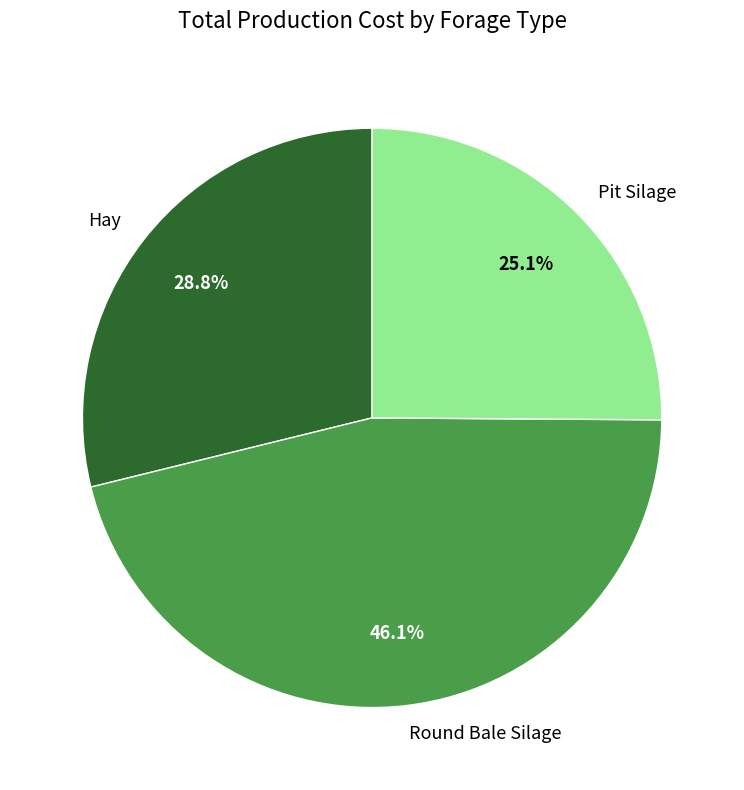

The Round Bale Silage slice represents 56% of the pie. True or false?

False